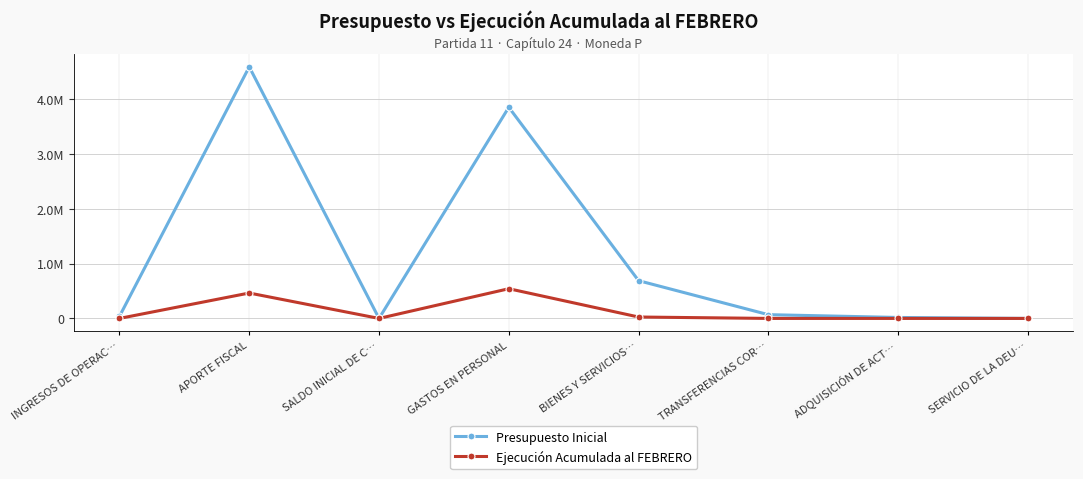

True or false: Presupuesto Inicial and Ejecución Acumulada al FEBRERO intersect in this chart.

False